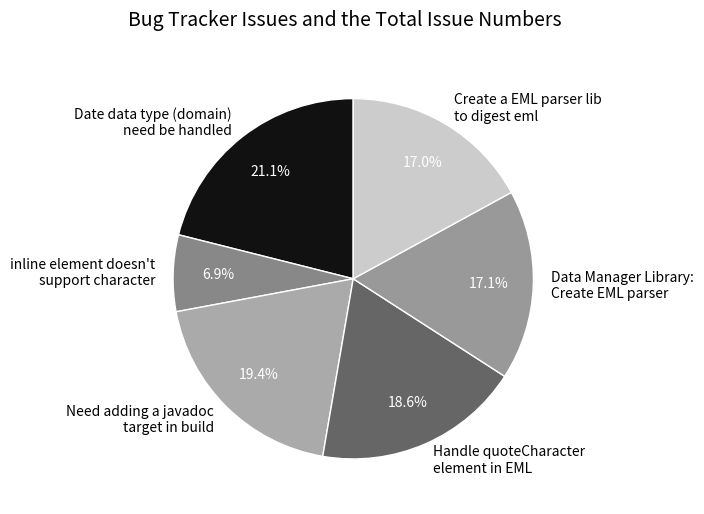

What is the largest slice in the pie chart?

Date data type (domain) need be handled